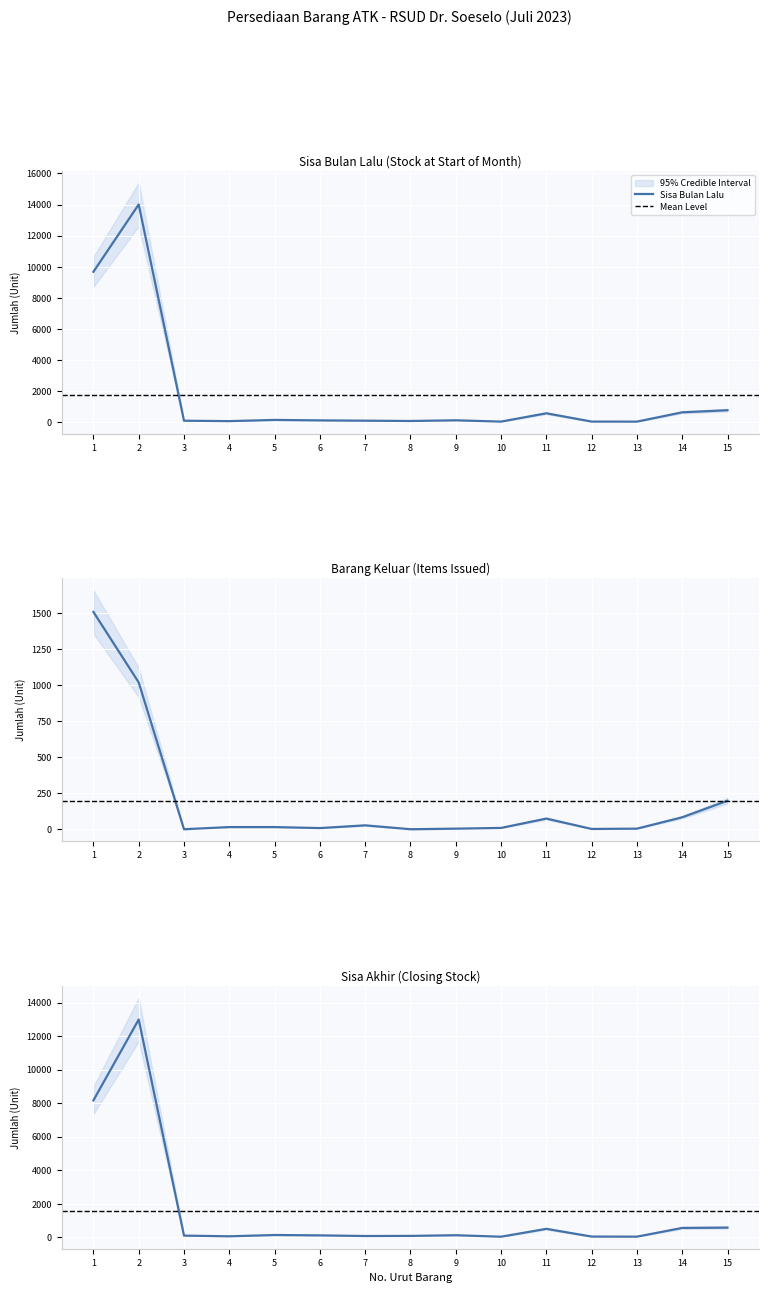

What is the difference between the maximum and minimum values in the Barang Keluar series?

1510